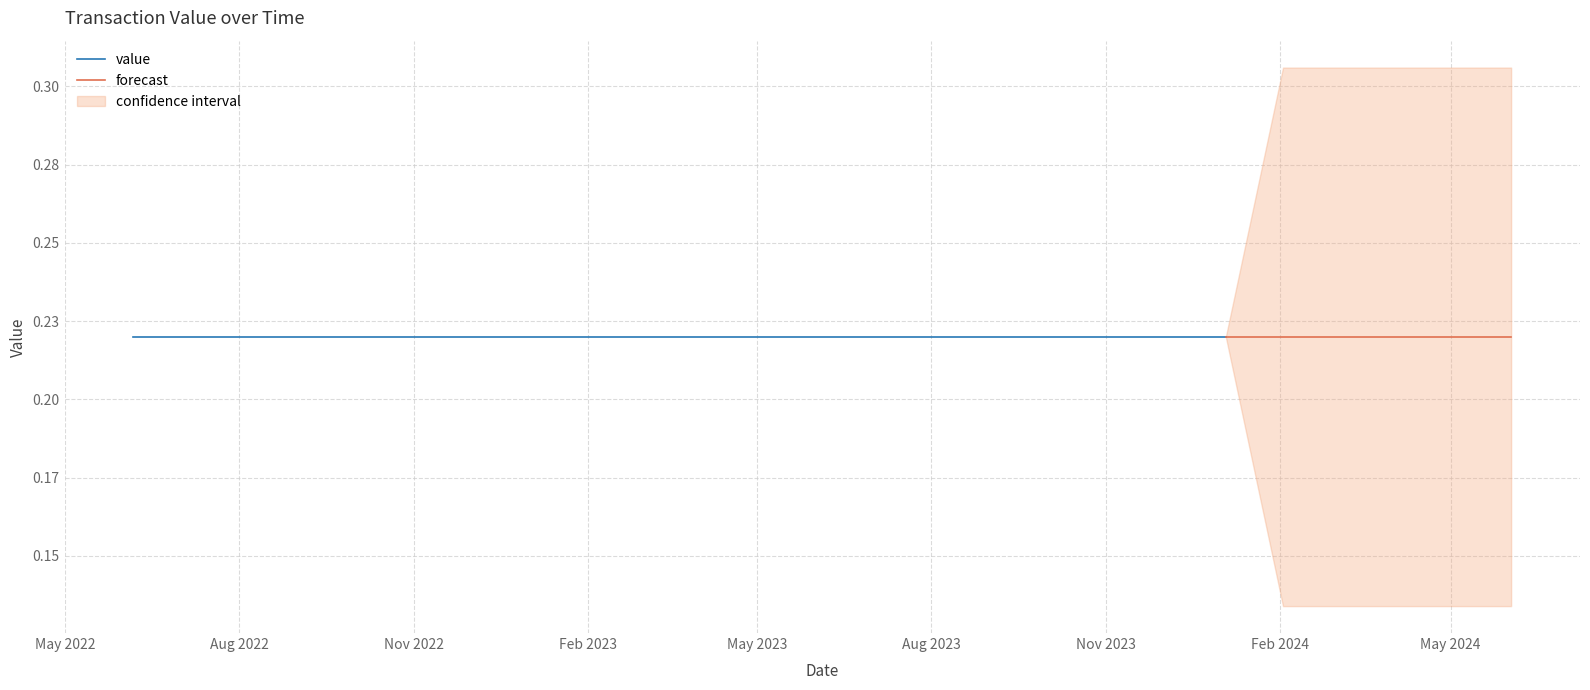

True or false: io_index and value intersect in this chart.

False